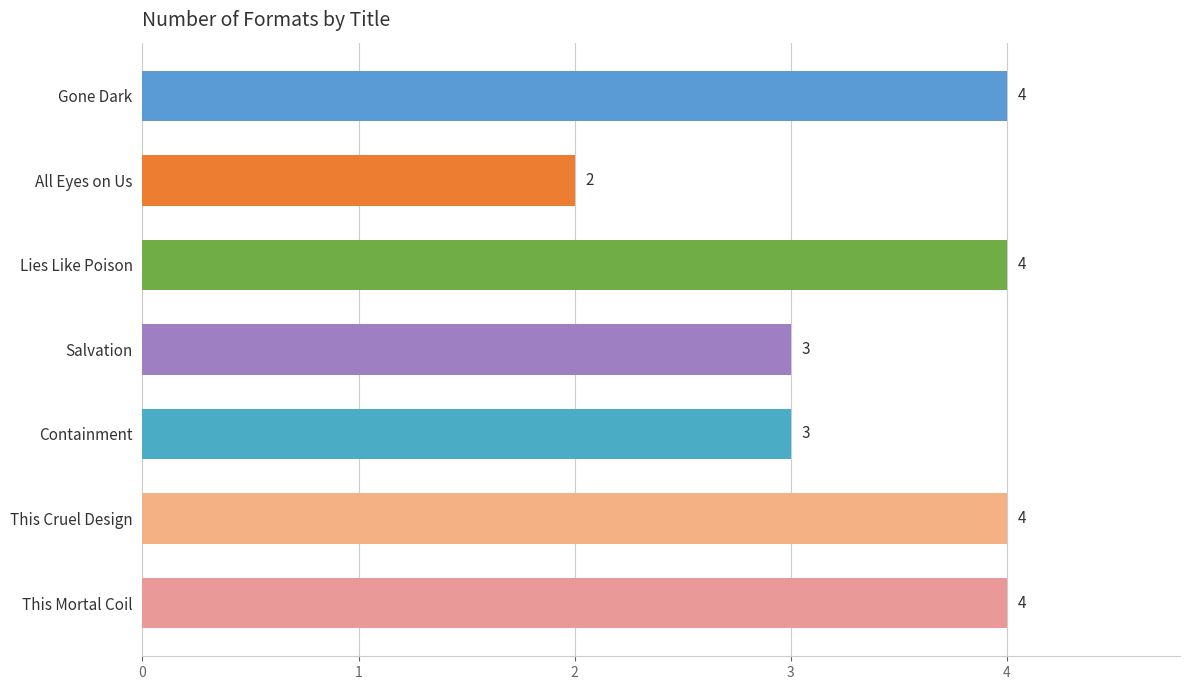

What is the approximate value at This Mortal Coil?

4